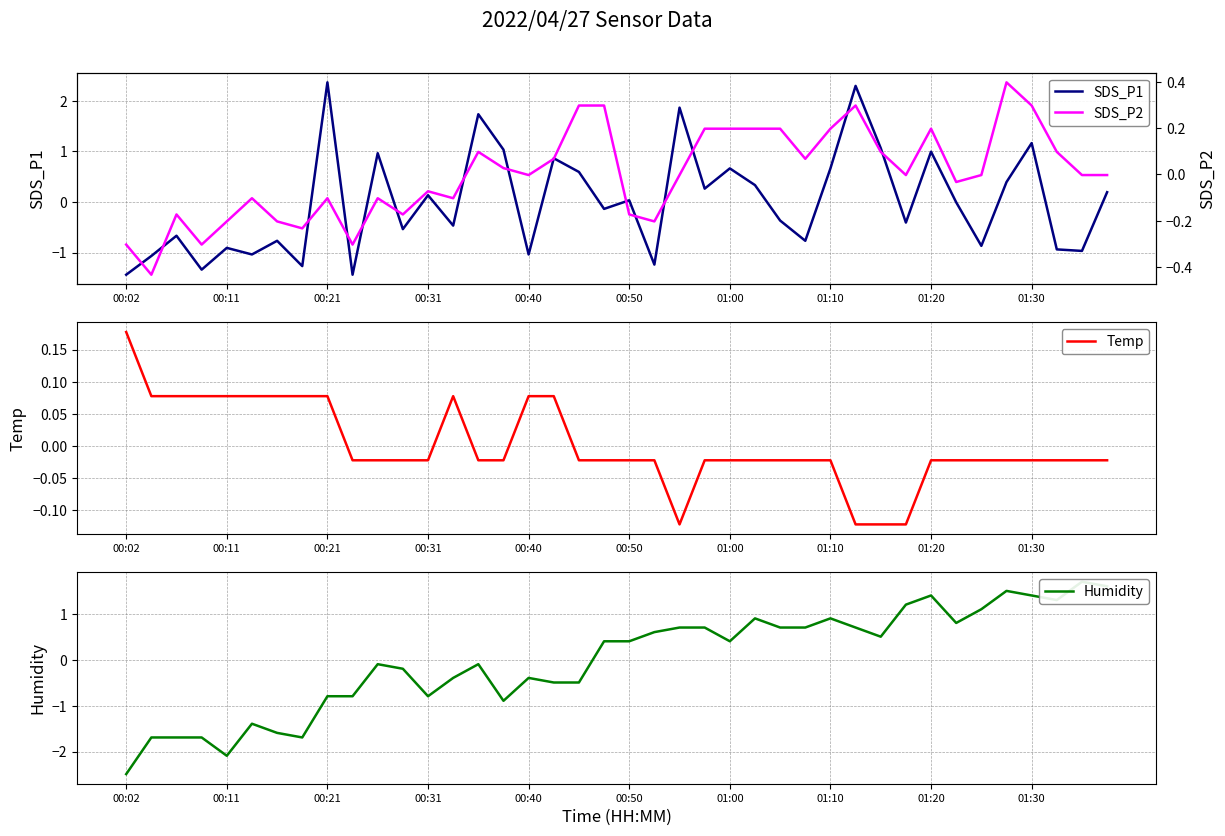

Reading right to left, what are all the values shown in this chart?

SDS_P1: 0.2	-1.0	-0.9	1.2	0.4	-0.9	-0.0	1.0	-0.4	1.1	2.3	0.7	-0.8	-0.4	0.3	0.7	0.3	1.9	-1.2	0.0	-0.1	0.6	0.9	-1.0	1.0	1.7	-0.5	0.1	-0.5	1.0	-1.4	2.4	-1.3	-0.8	-1.0	-0.9	-1.3	-0.7	-1.1	-1.4
Temp: -0.0	-0.0	-0.0	-0.0	-0.0	-0.0	-0.0	-0.0	-0.1	-0.1	-0.1	-0.0	-0.0	-0.0	-0.0	-0.0	-0.0	-0.1	-0.0	-0.0	-0.0	-0.0	0.1	0.1	-0.0	-0.0	0.1	-0.0	-0.0	-0.0	-0.0	0.1	0.1	0.1	0.1	0.1	0.1	0.1	0.1	0.2
Humidity: 1.6	1.7	1.3	1.4	1.5	1.1	0.8	1.4	1.2	0.5	0.7	0.9	0.7	0.7	0.9	0.4	0.7	0.7	0.6	0.4	0.4	-0.5	-0.5	-0.4	-0.9	-0.1	-0.4	-0.8	-0.2	-0.1	-0.8	-0.8	-1.7	-1.6	-1.4	-2.1	-1.7	-1.7	-1.7	-2.5
SDS_P2: -0.0	-0.0	0.1	0.3	0.4	-0.0	-0.0	0.2	-0.0	0.1	0.3	0.2	0.1	0.2	0.2	0.2	0.2	-0.0	-0.2	-0.2	0.3	0.3	0.1	-0.0	0.0	0.1	-0.1	-0.1	-0.2	-0.1	-0.3	-0.1	-0.2	-0.2	-0.1	-0.2	-0.3	-0.2	-0.4	-0.3